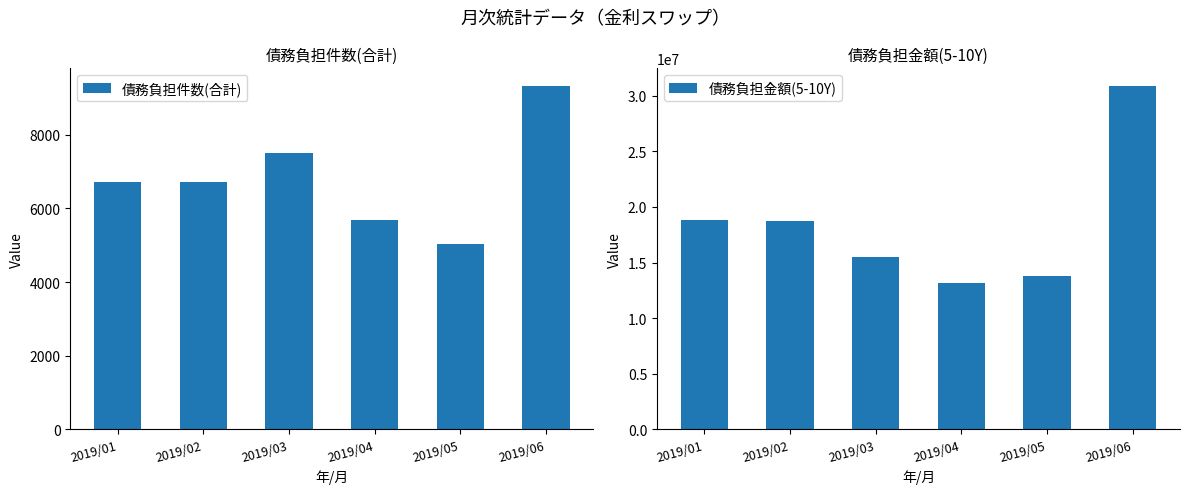

What is the total value across all series at 2019/06?

30933059.2